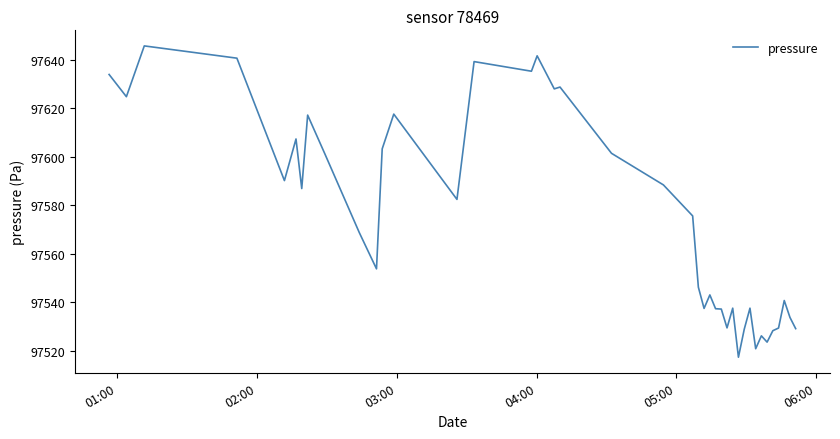

What is the greatest value displayed?

97645.8